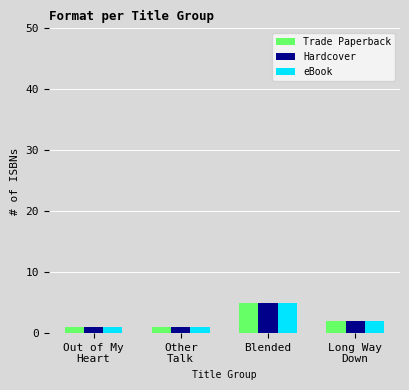

What is the label of the 2nd bar from the left?

Other
Talk